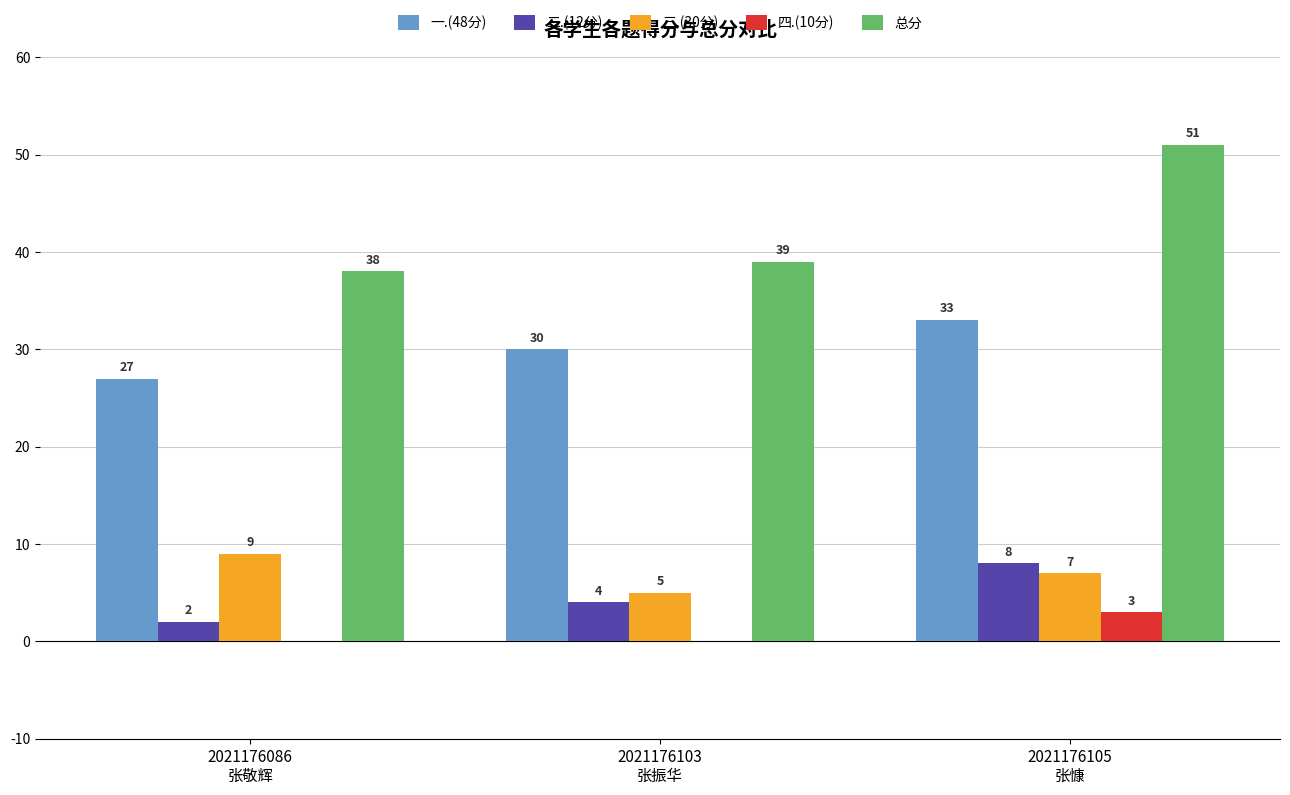

Which series has the largest total across all categories?

总分